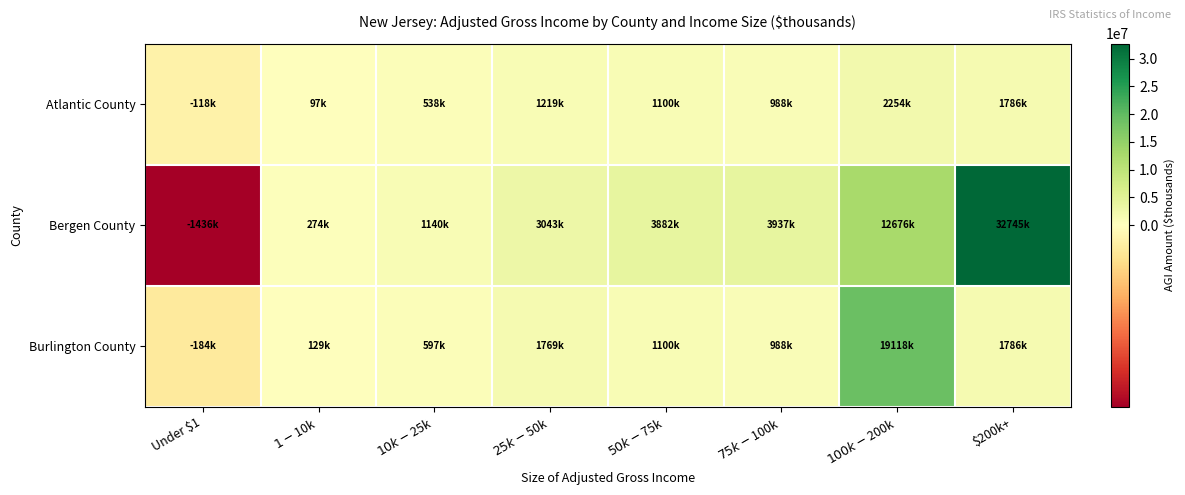

What is the total value across all series at $200k+?

36316063